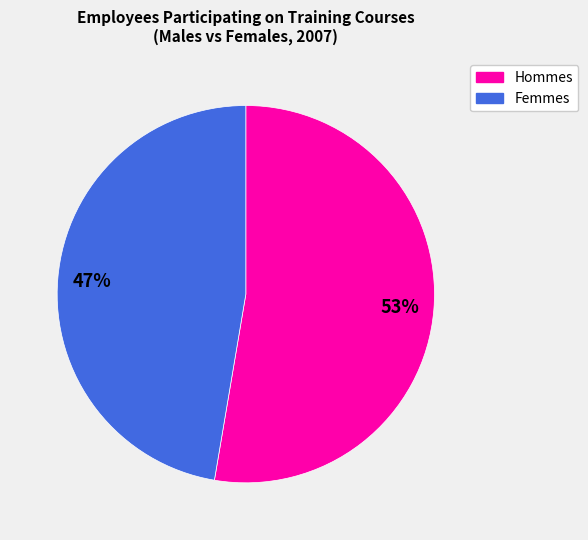

Count the number of slices in the pie.

2